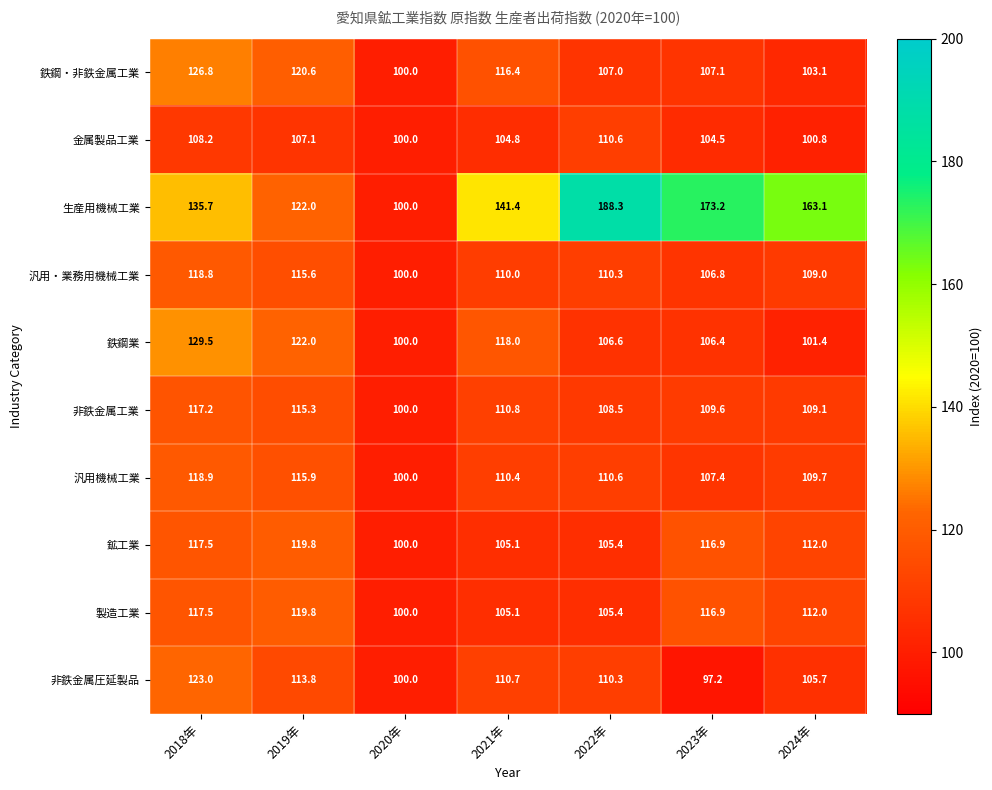

The 非鉄金属工業 series shows 186.6 at 2019年. True or false?

False